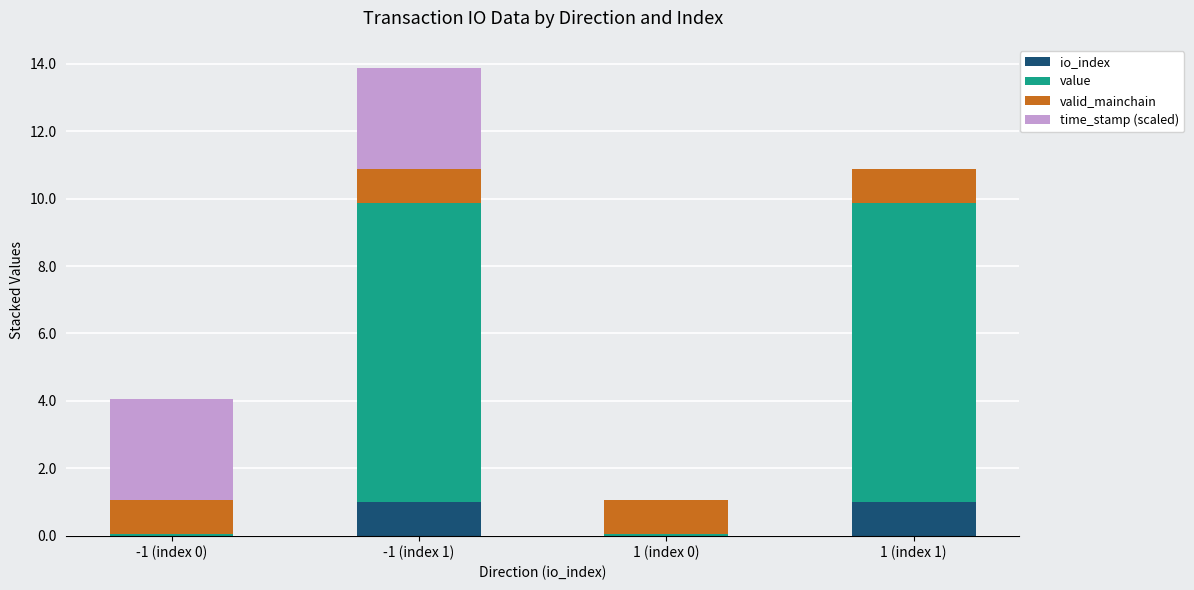

The io_index series shows 1.0 at -1 (index 1). True or false?

True